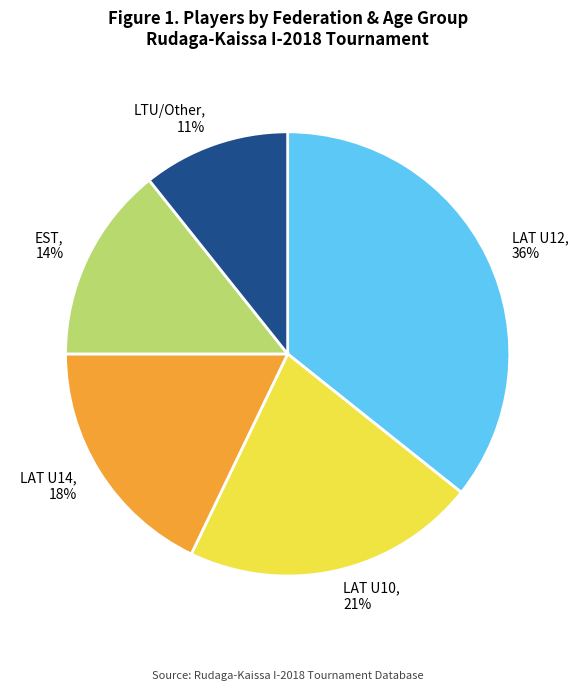

Which category has the smallest portion of the pie?

LTU/Other